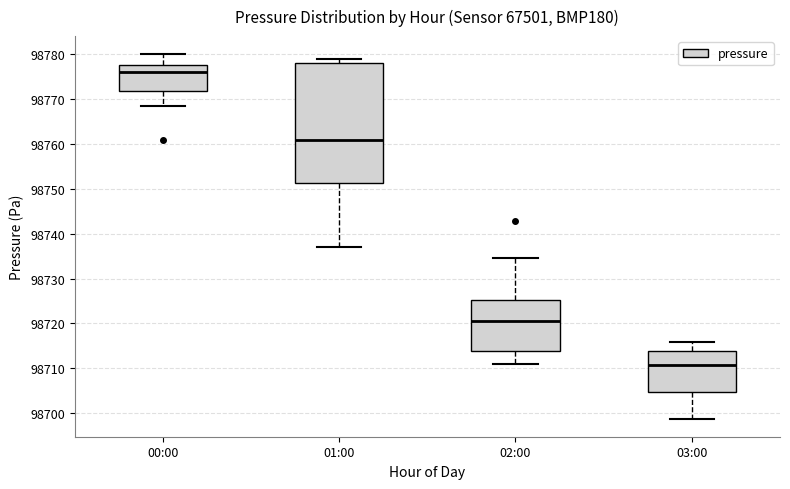

Reading left to right, transcribe this box plot: for each box, give where its median line is, the range the box spans, and where its two whiskers end, as read against the y-axis. The values are not printed on the chart, so give them approximately, as read against the axis.

00:00: median 98776, box 98772 to 98778, whiskers 98768 to 98780
01:00: median 98761, box 98751 to 98778, whiskers 98737 to 98779
02:00: median 98721, box 98714 to 98725, whiskers 98711 to 98735
03:00: median 98711, box 98705 to 98714, whiskers 98699 to 98716